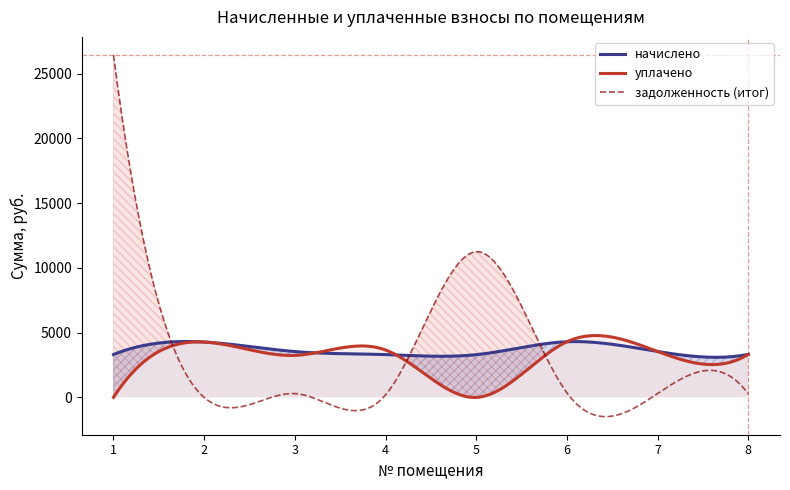

At 5, list the series in order from smallest to largest.

уплачено, начислено, задолженность (итог)